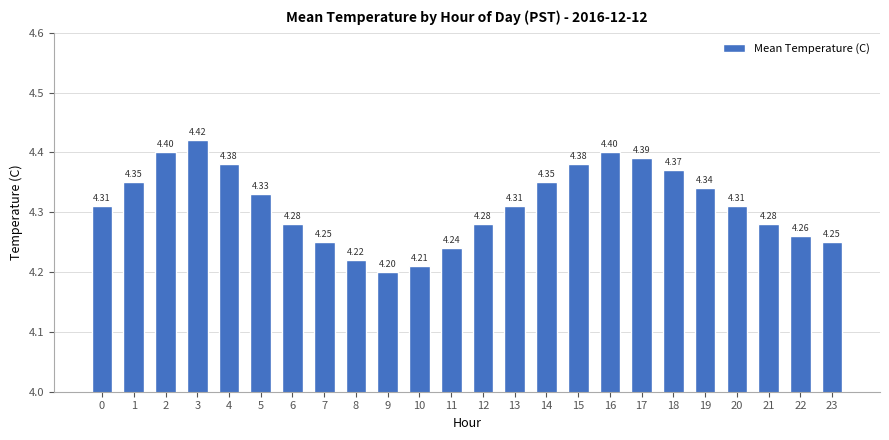

What is the difference between the second highest and second lowest values?

0.2